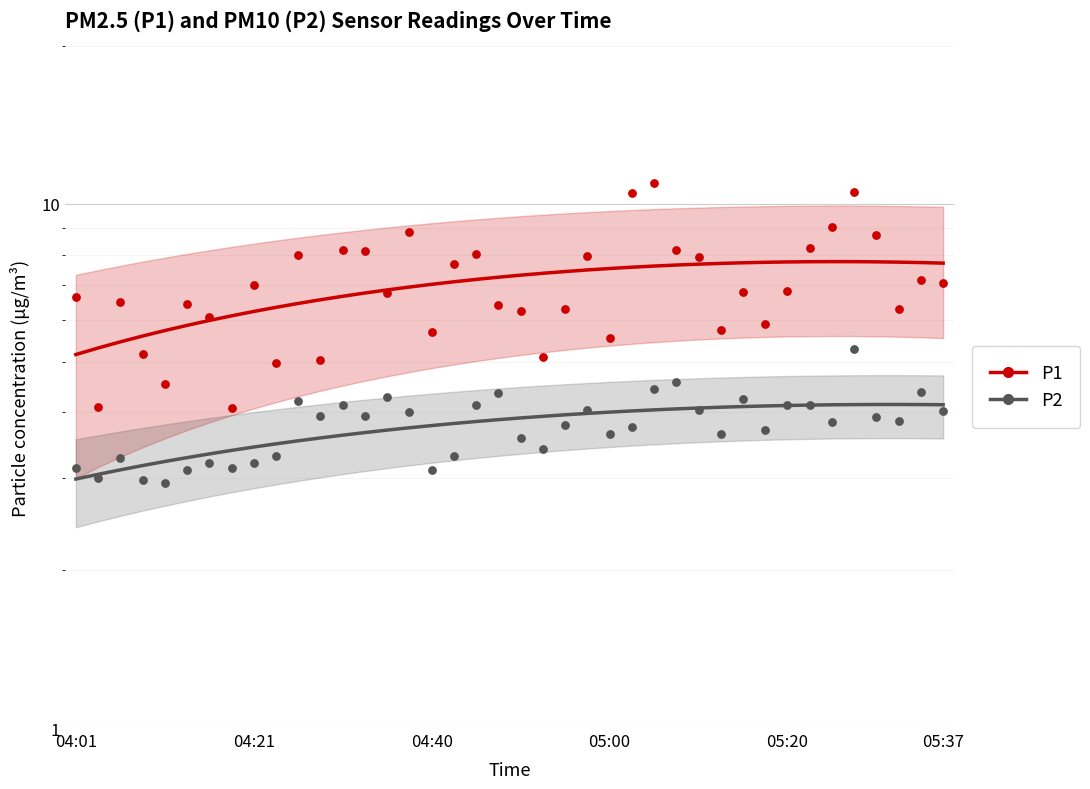

Which series reaches the maximum Y coordinate?

P1